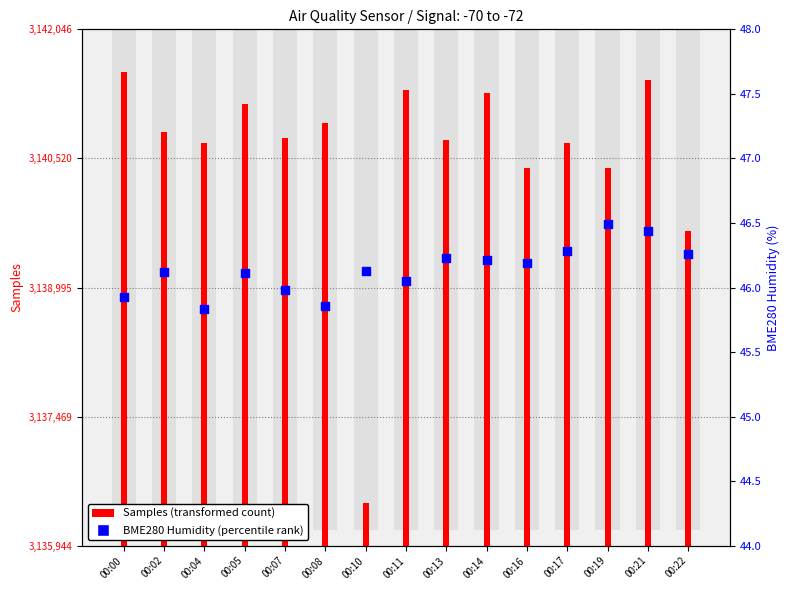

What are all the series names shown in the legend?

Samples (transformed count), BME280 Humidity (percentile rank)